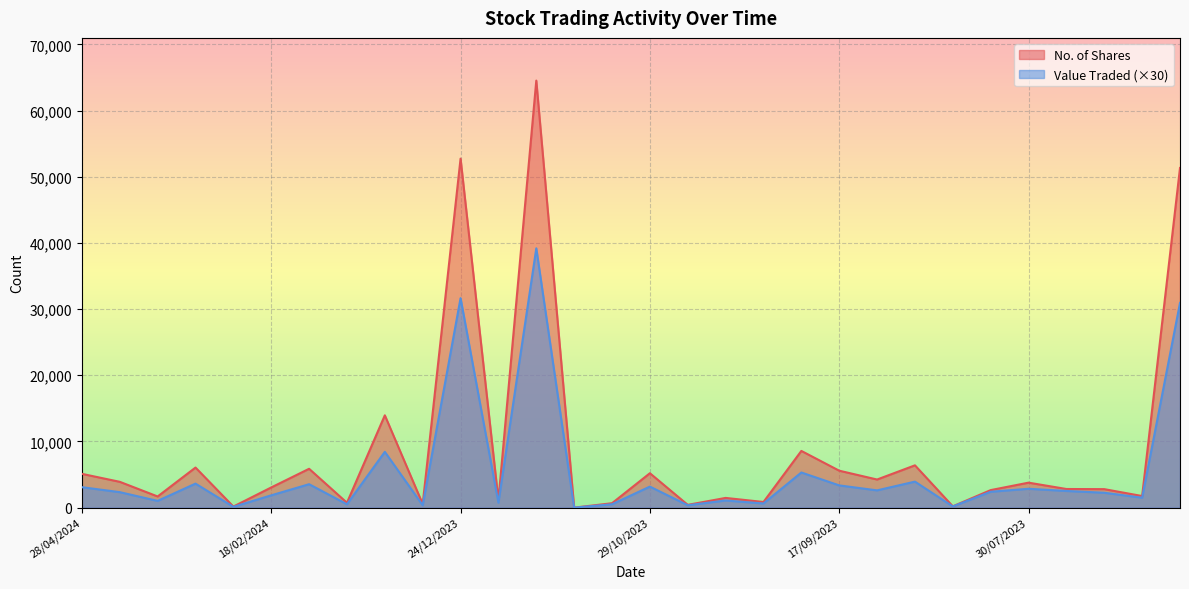

What is the value of the No. of Shares point at the 23rd from the left?

6393